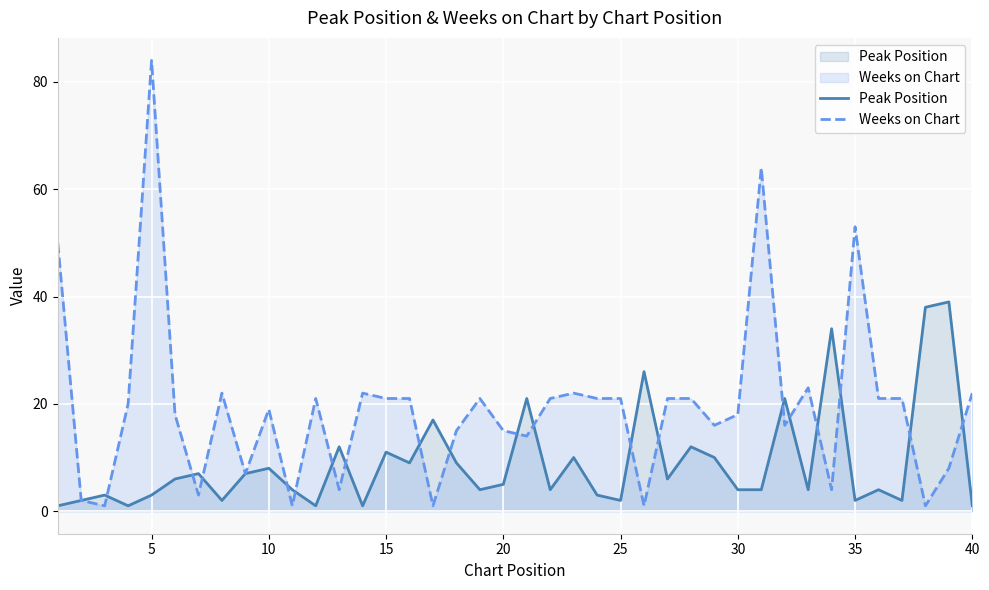

Which series has the widest spread of values?

Weeks on Chart